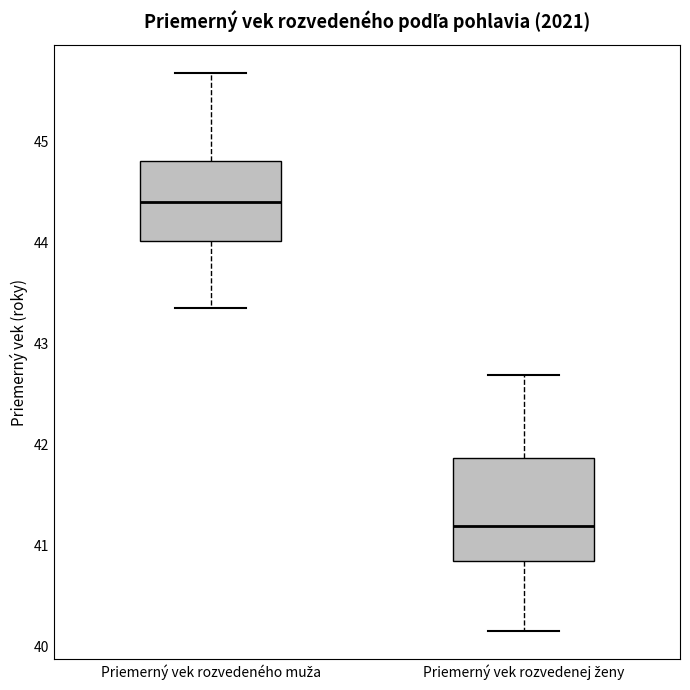

Reading left to right, read every box against the y-axis: the position of its median line, the range the box covers, and the ends of its whiskers. The values are not printed on the chart, so give them approximately, as read against the axis.

Priemerný vek rozvedeného muža: median 44.4, box 44.0 to 44.8, whiskers 43.4 to 45.7
Priemerný vek rozvedenej ženy: median 41.2, box 40.8 to 41.9, whiskers 40.1 to 42.7